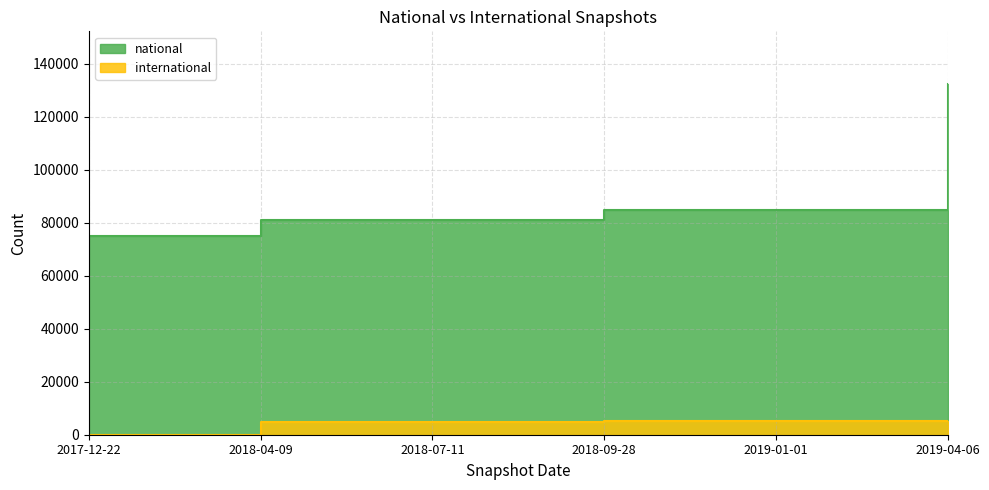

Between 2018-07-11 and 2018-09-28, which series saw the biggest shift?

national